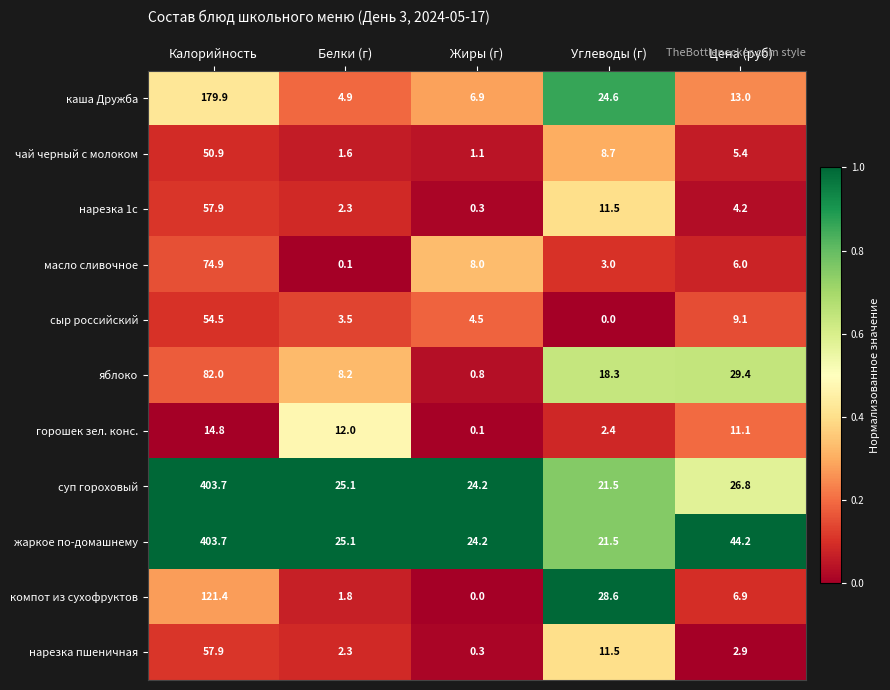

Is it true that яблоко equals 137.0 at Калорийность?

False